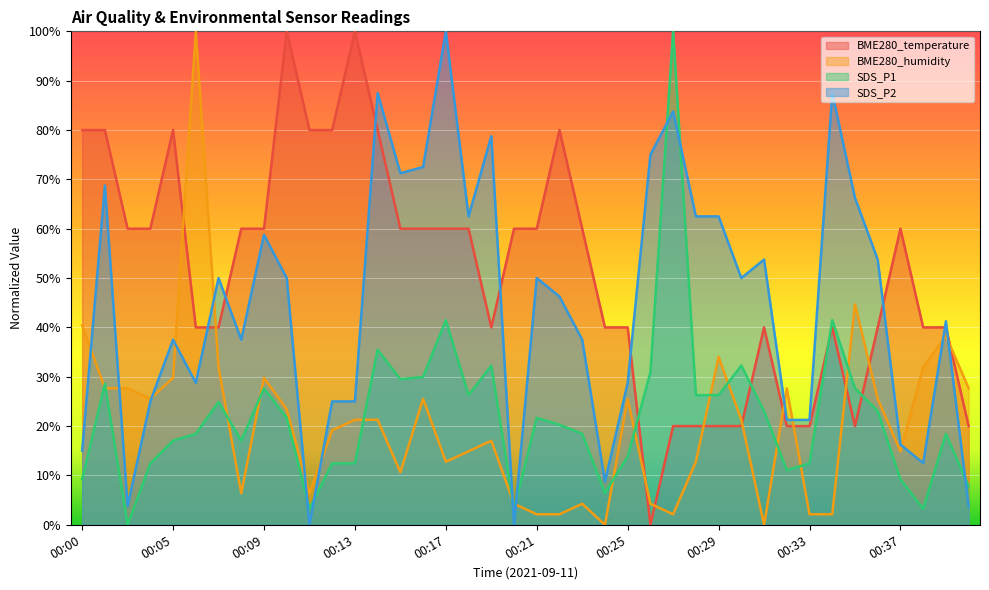

True or false: BME280_temperature and SDS_P1 intersect in this chart.

True